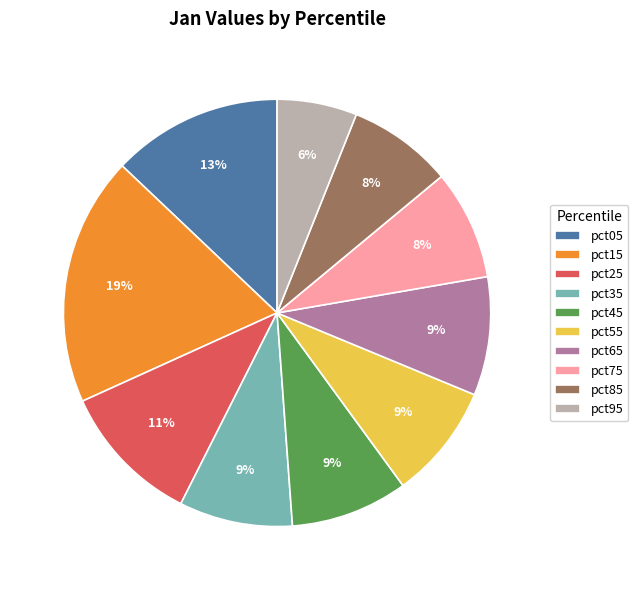

The pct65 slice represents 1% of the pie. True or false?

False